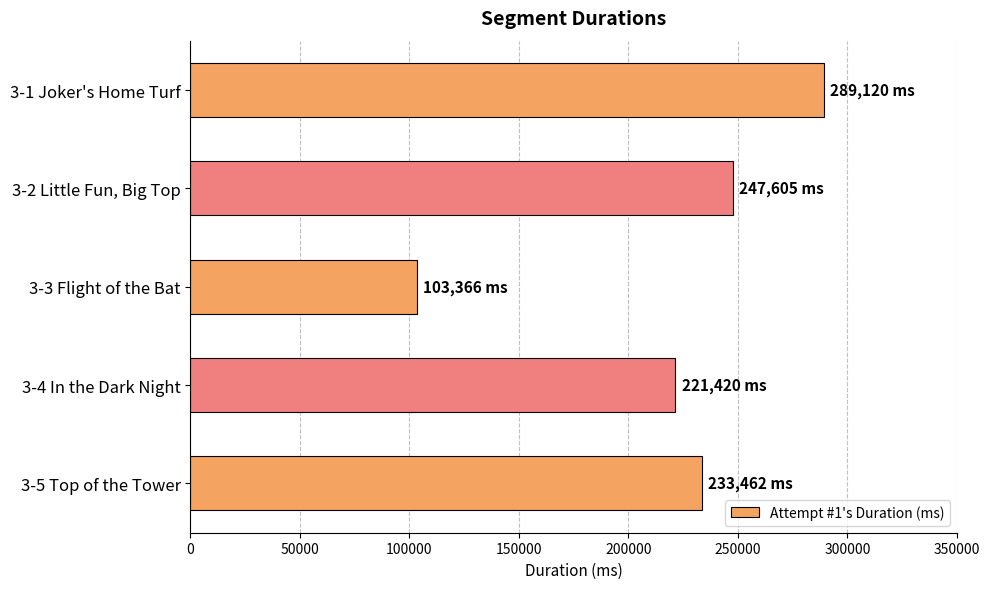

At which category does the chart reach its minimum across all series?

3-3 Flight of the Bat